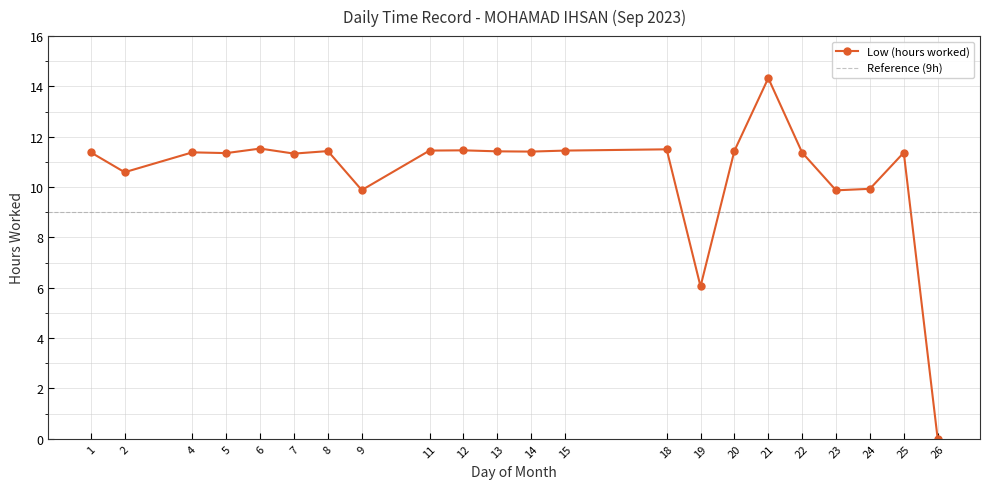

Rank the categories by value from lowest to highest.

26, 19, 23, 9, 24, 2, 7, 5, 22, 25, 1, 4, 14, 13, 8, 20, 11, 15, 12, 18, 6, 21